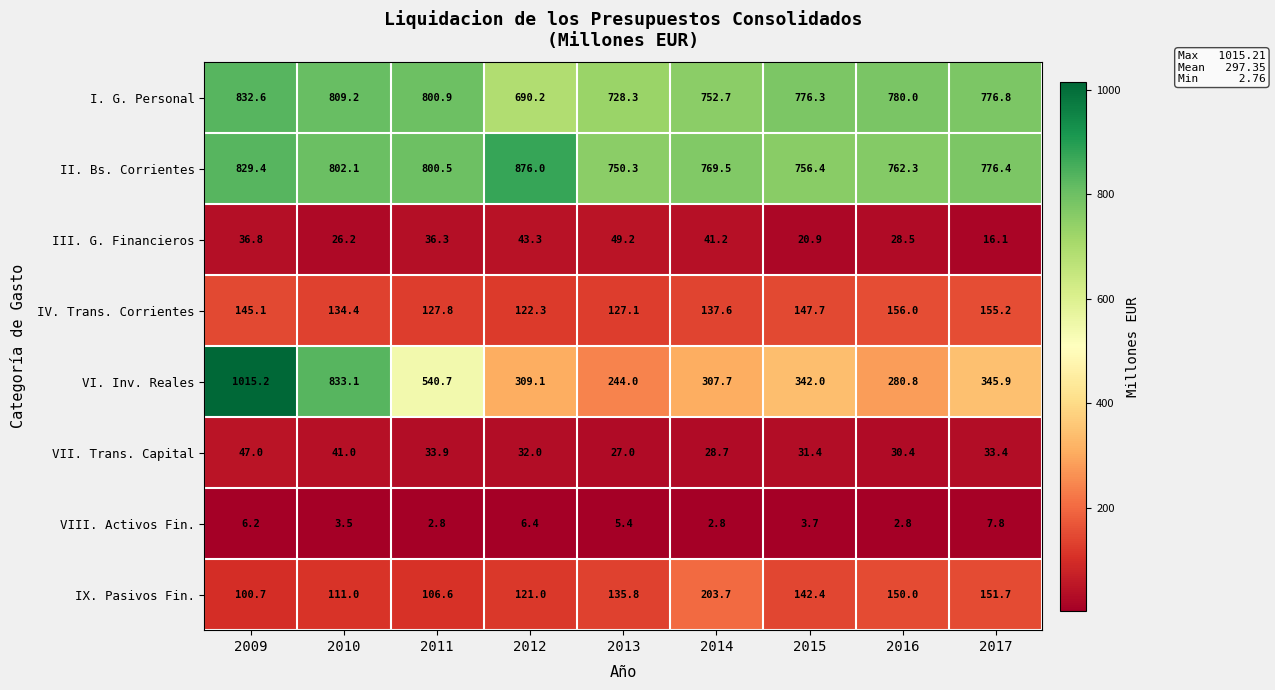

At how many categories does at least one series exceed 203?

9